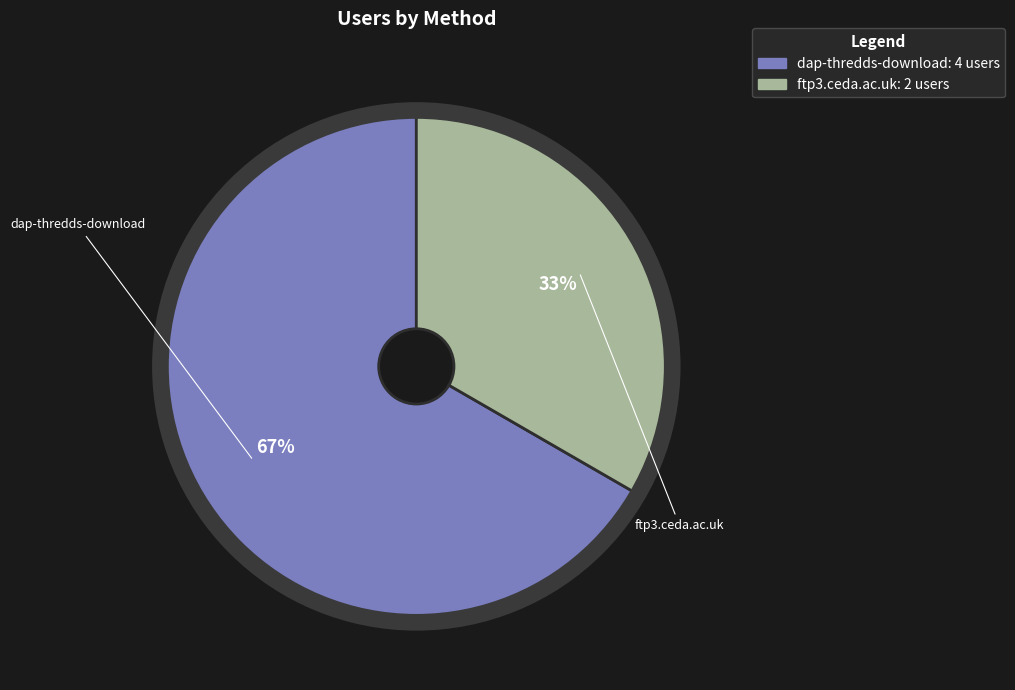

To the nearest percent, what is the combined percentage of dap-thredds-download and ftp3.ceda.ac.uk?

100%